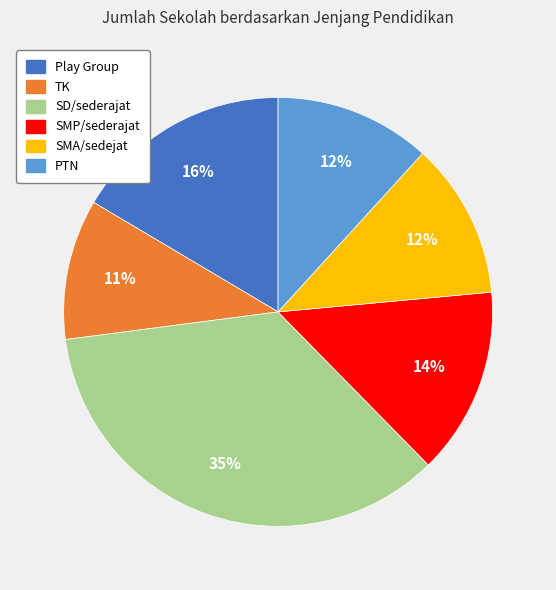

To the nearest percent, what portion does SMA/sedejat represent?

12%